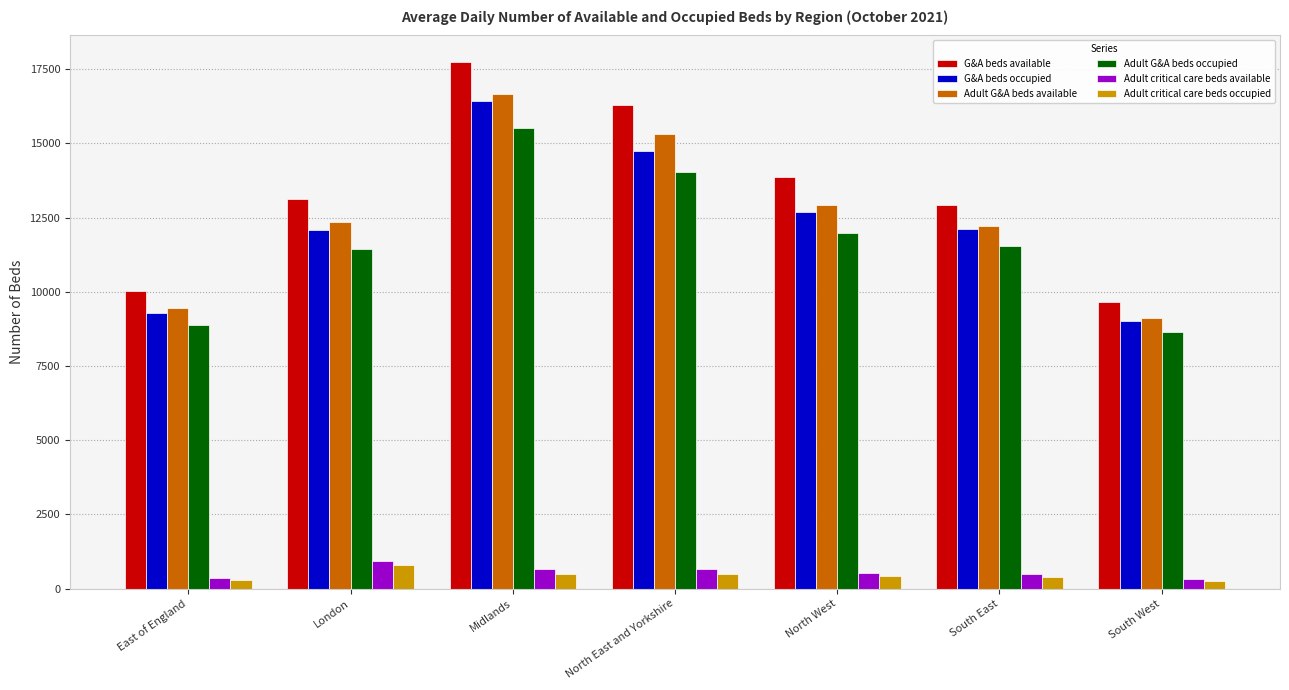

What is the approximate value of G&A beds available at South West, to the nearest 100?

9600